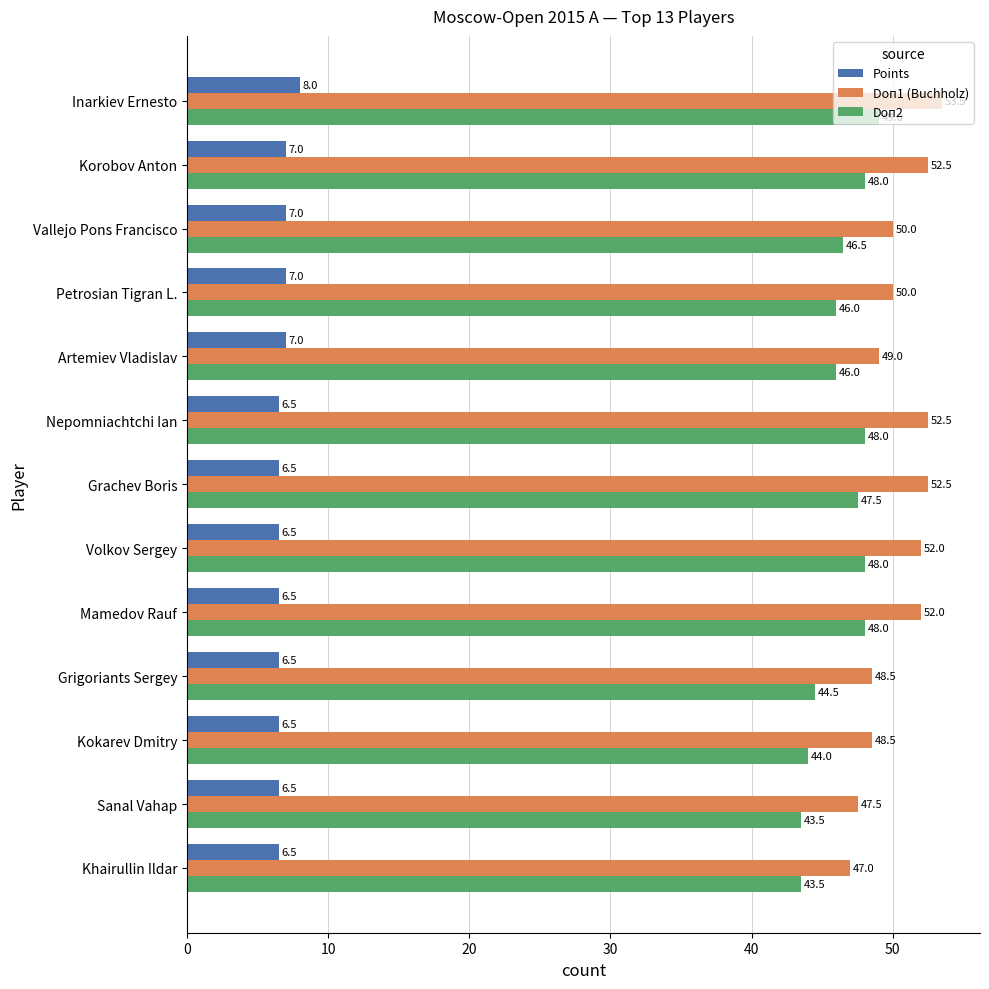

What is the difference between the second highest and minimum values in the Doп2 series?

4.5